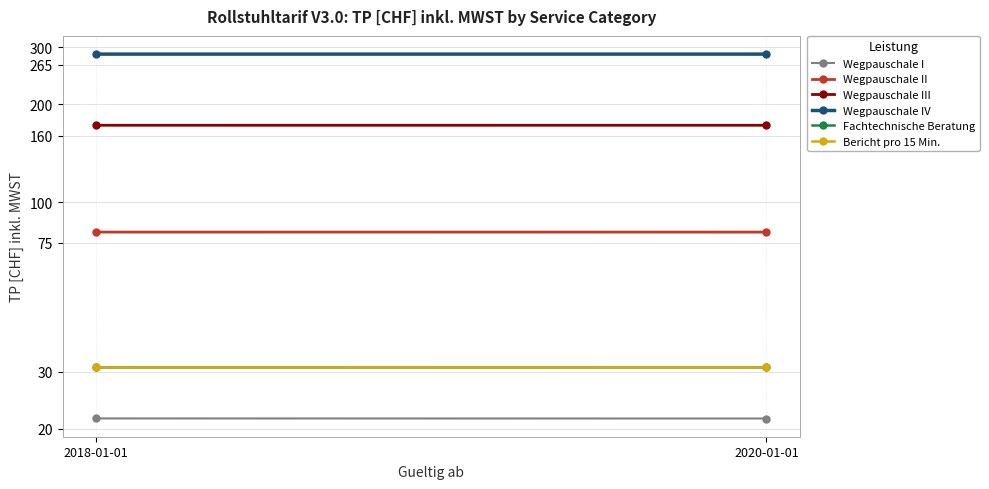

Which category has the highest value in the Fachtechnische Beratung series?

2020-01-01